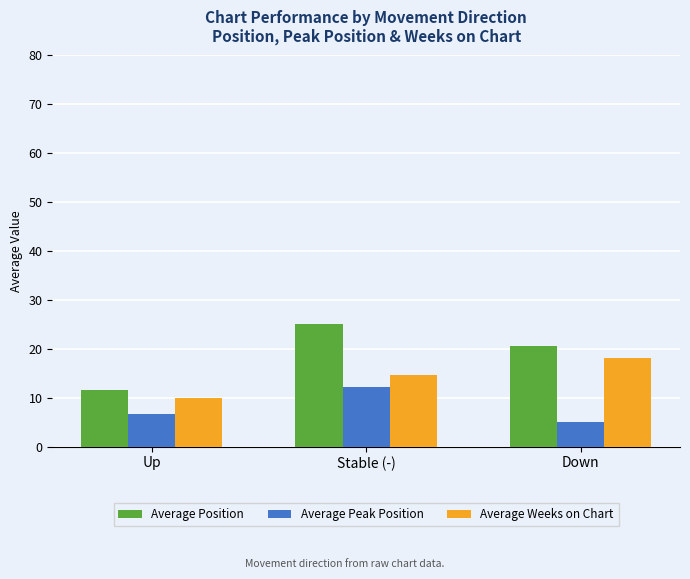

Is it true that Average Position equals 11.6 at Up?

True